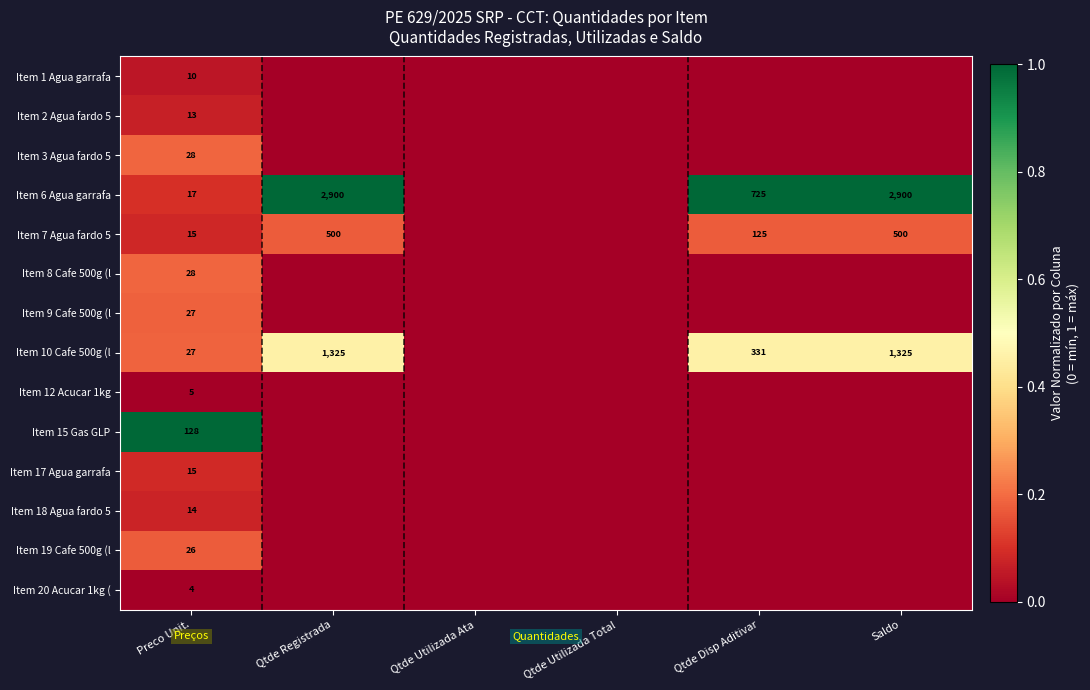

True or false: Item 18 Agua fardo 5 has a value of 14 at Preco Unit..

True